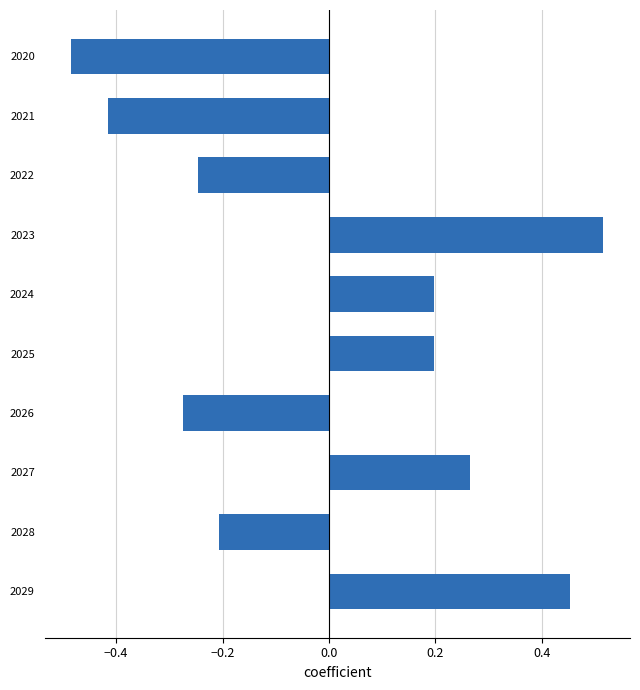

What is the sum of the values at 2020 and 2028?

-0.7